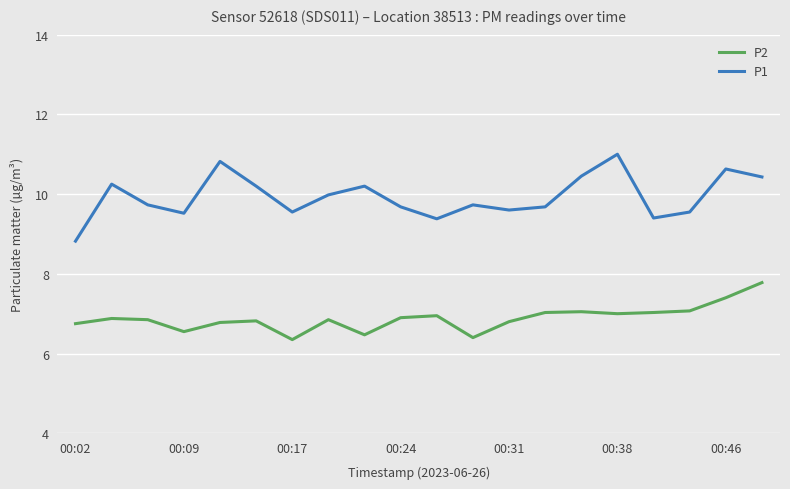

Which series has the widest spread of values?

P1